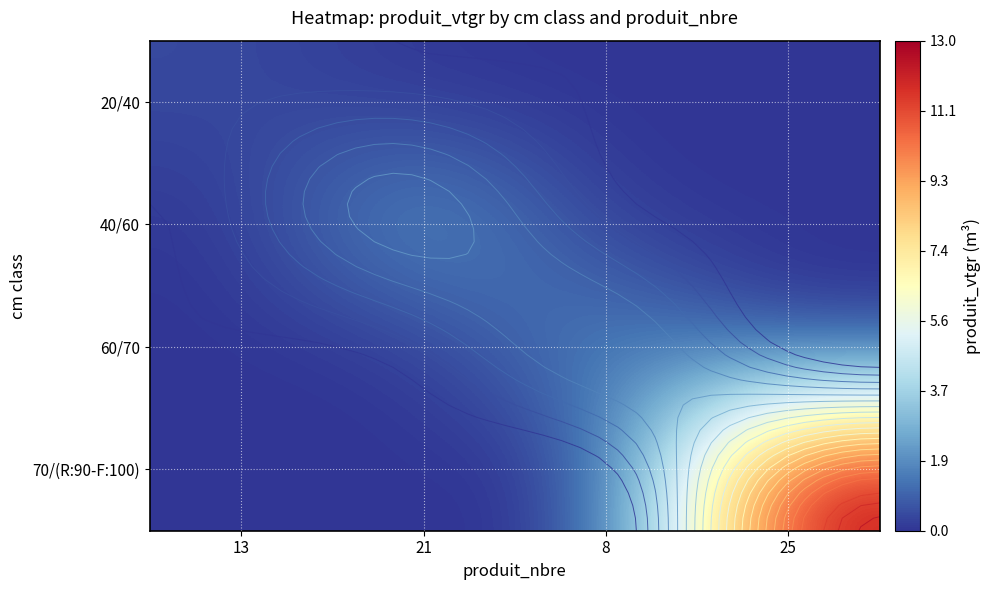

How many categories are shown in the chart?

4